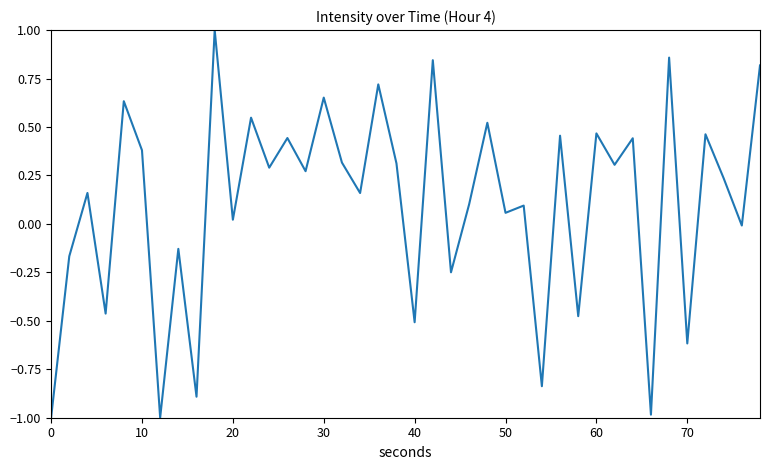

What is the difference between the maximum and minimum values?

2.0